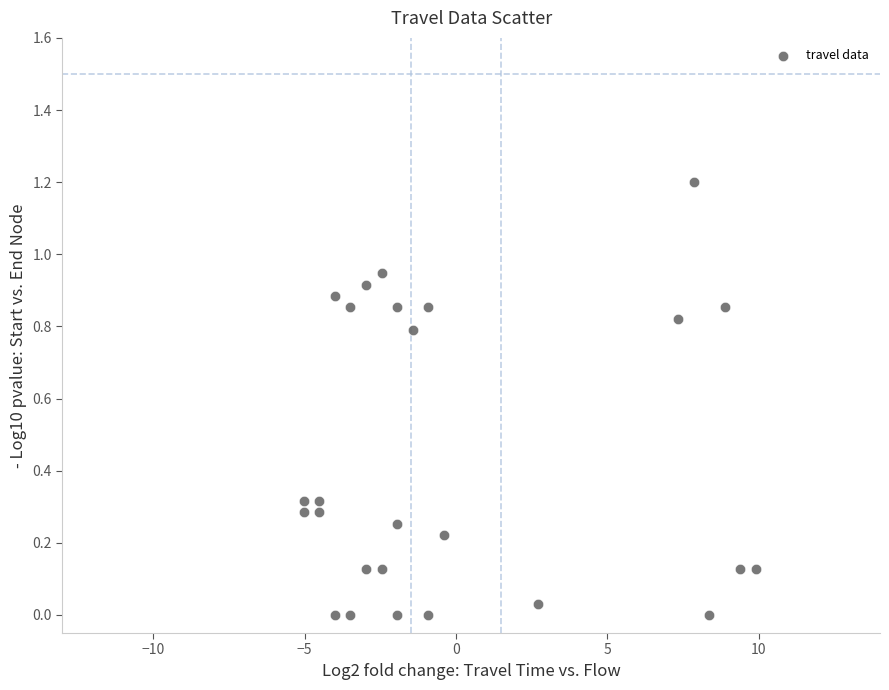

What is the range of Y values (max minus min)?

1.2